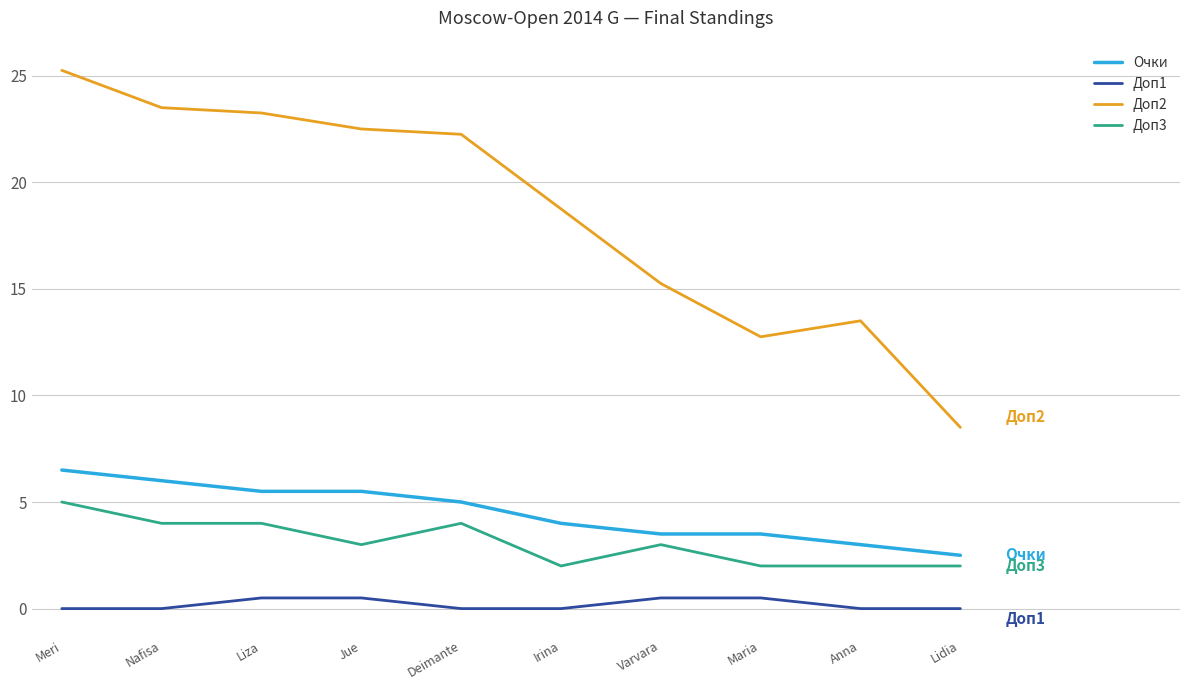

What is the difference between the highest and lowest values at Nafisa?

23.5